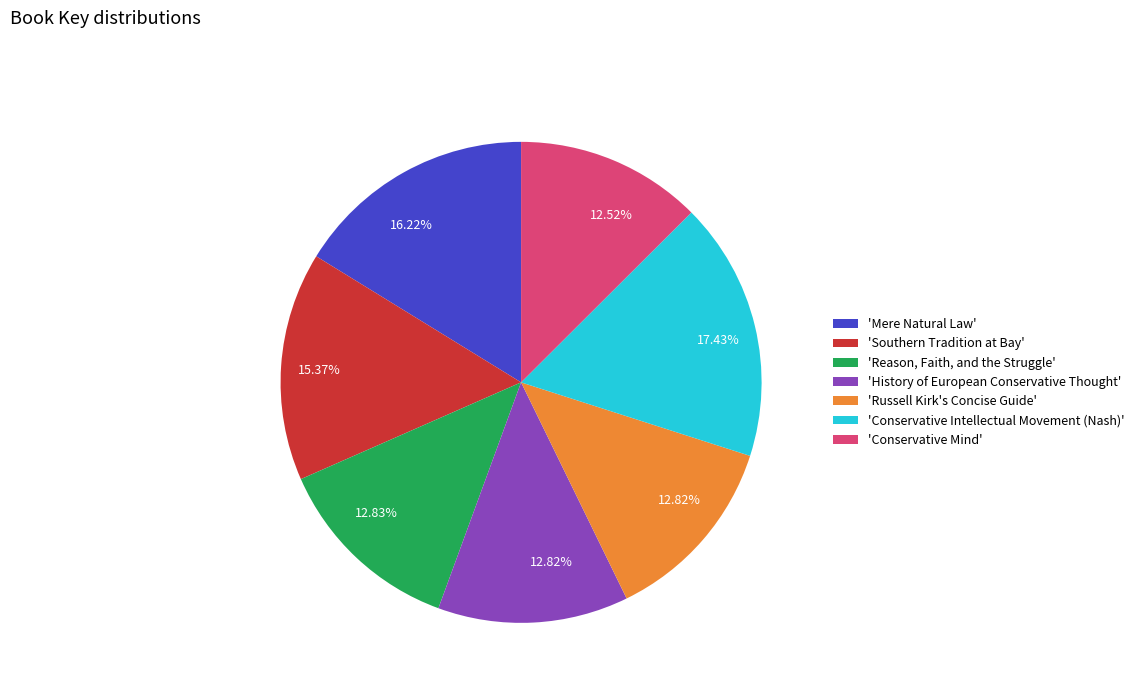

To the nearest percent, what is the difference between the largest and smallest slice percentages?

5%